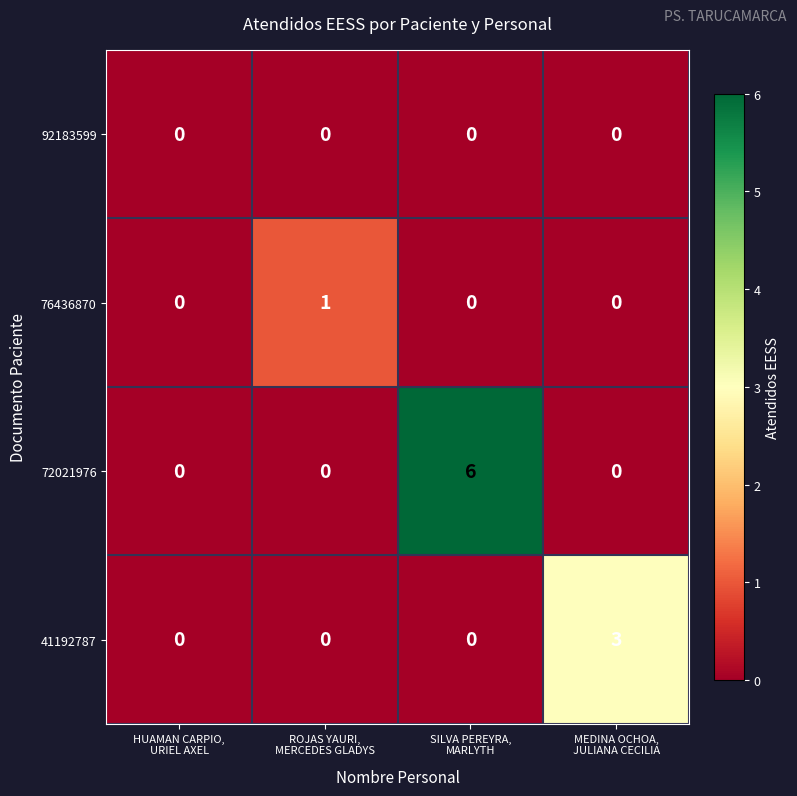

What is the total value across all series at MEDINA OCHOA,
JULIANA CECILIA?

3